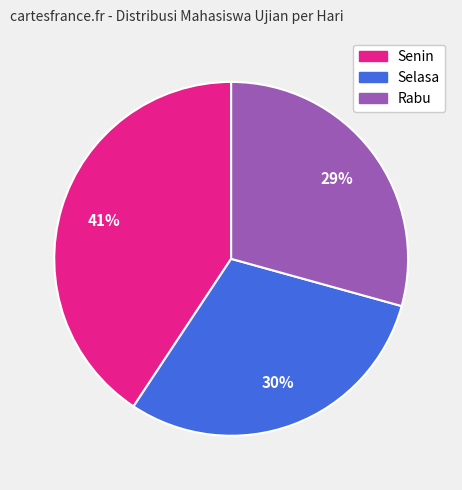

Does any single category account for the majority?

No